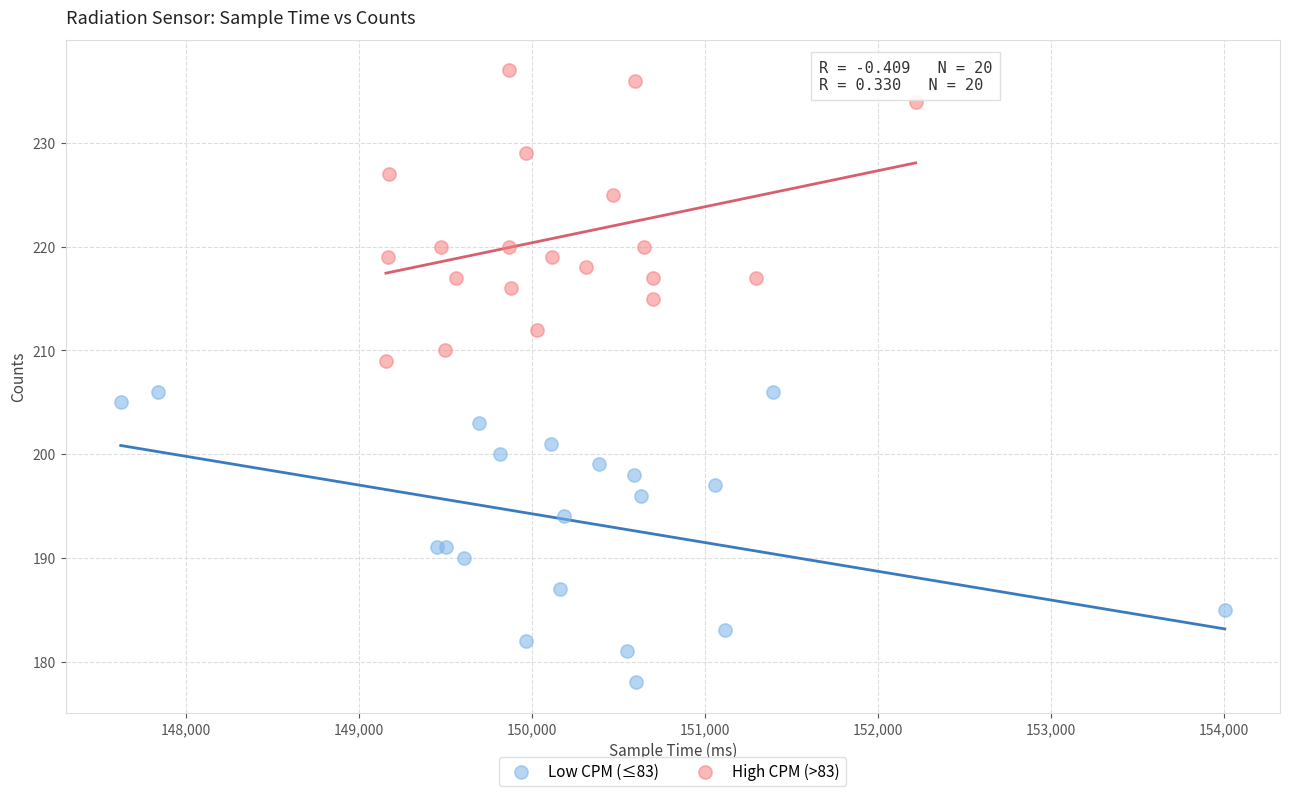

What are all the series names shown in the legend?

Low CPM (≤83), High CPM (>83)